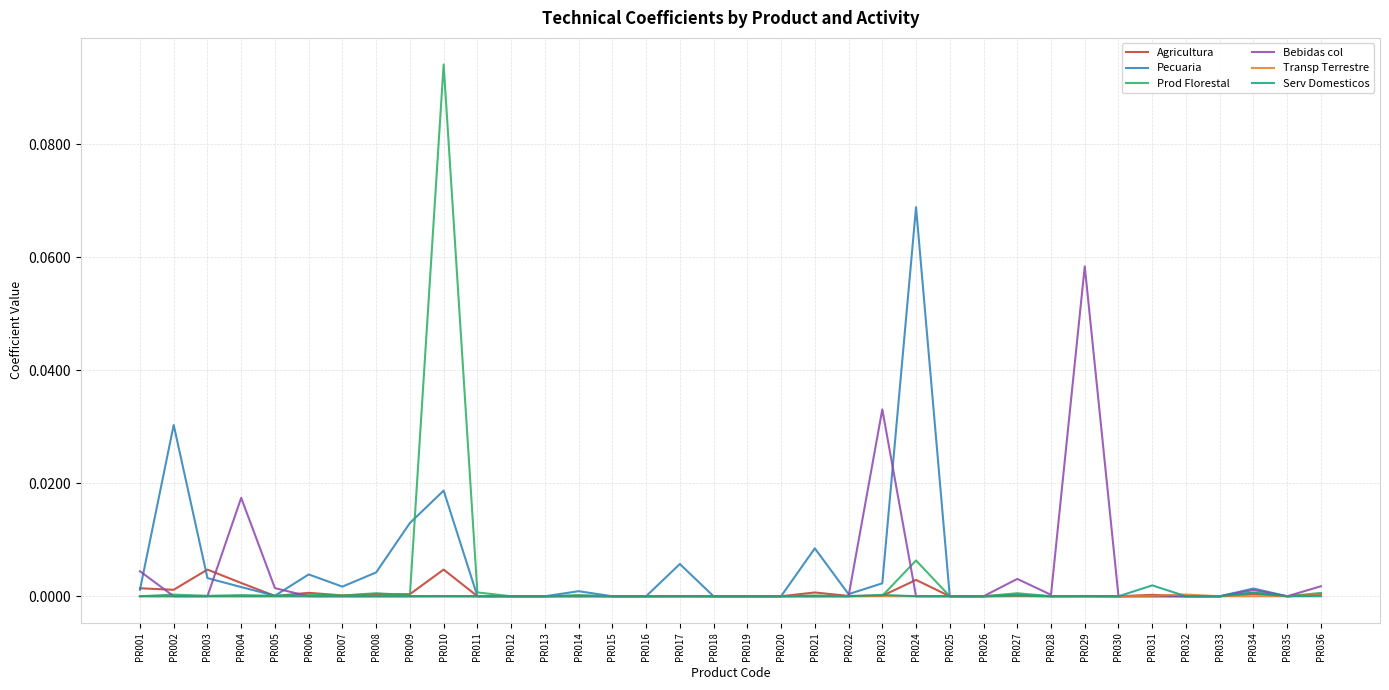

At which category is the sum across all series the highest?

PR010